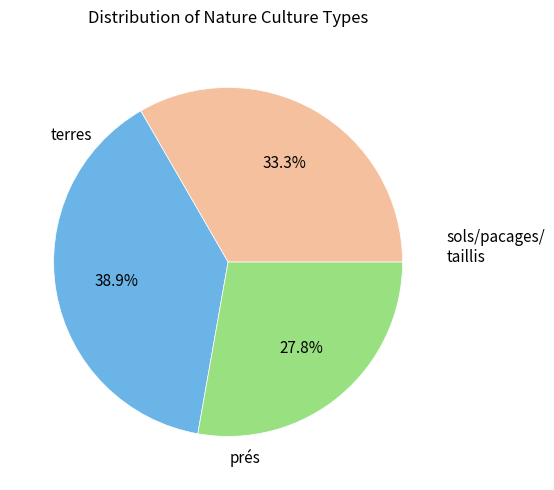

Is there any slice that represents more than half of the pie?

No